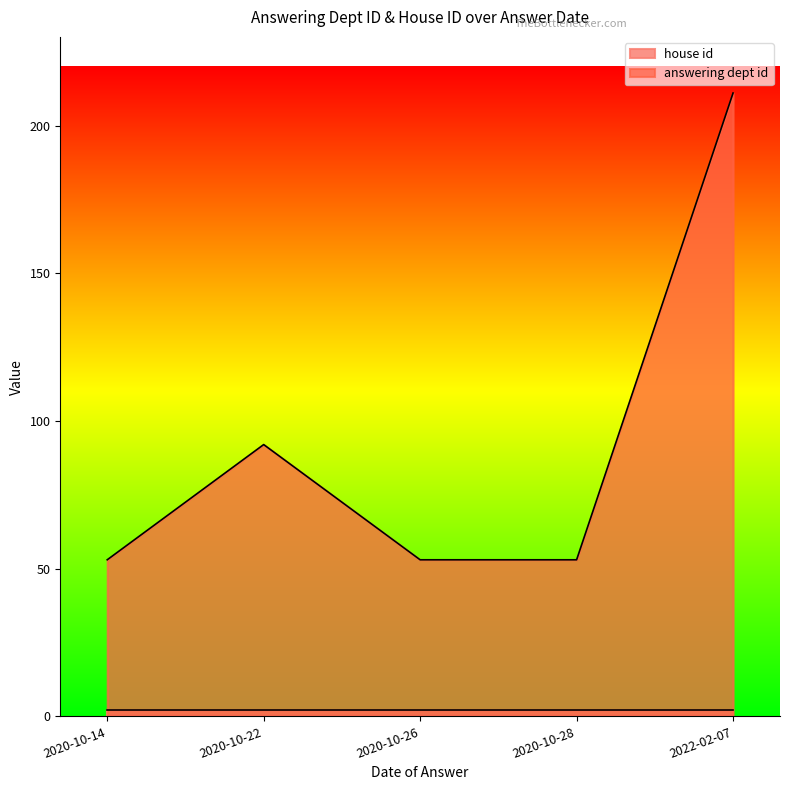

True or false: house id and answering dept id intersect in this chart.

False